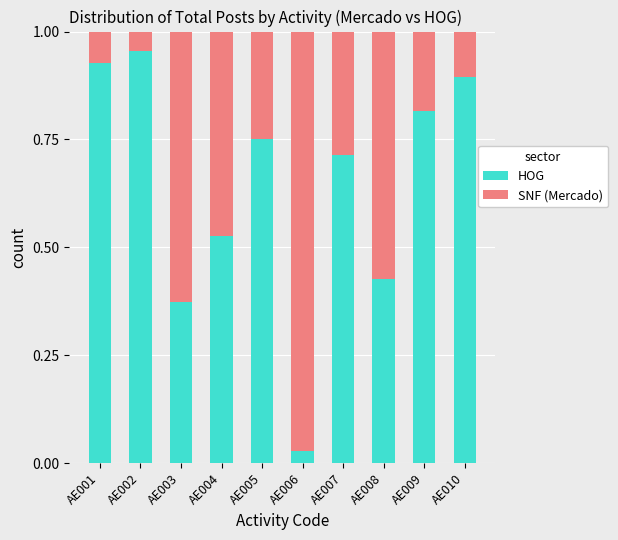

The HOG series shows 1.3 at AE009. True or false?

False